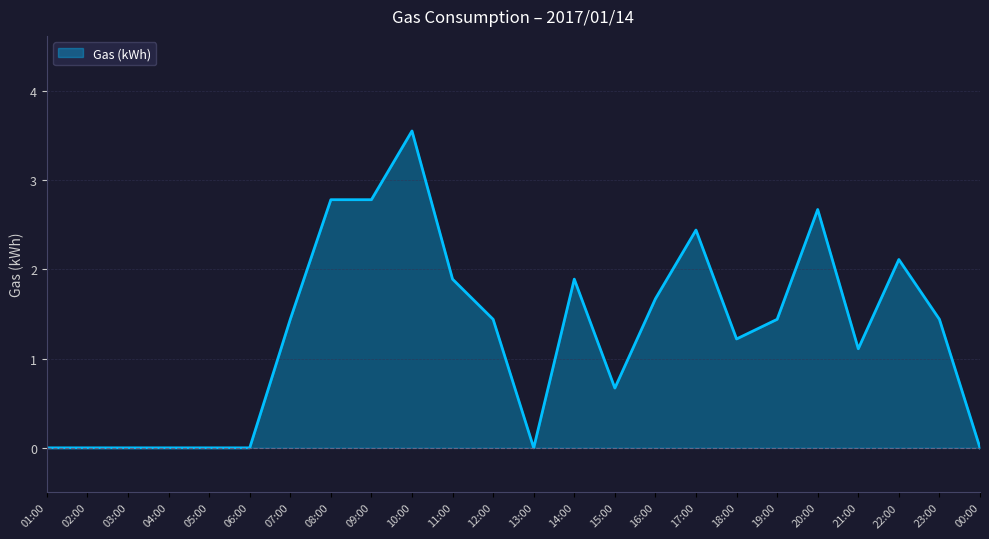

Which category has the highest value across all series?

10:00